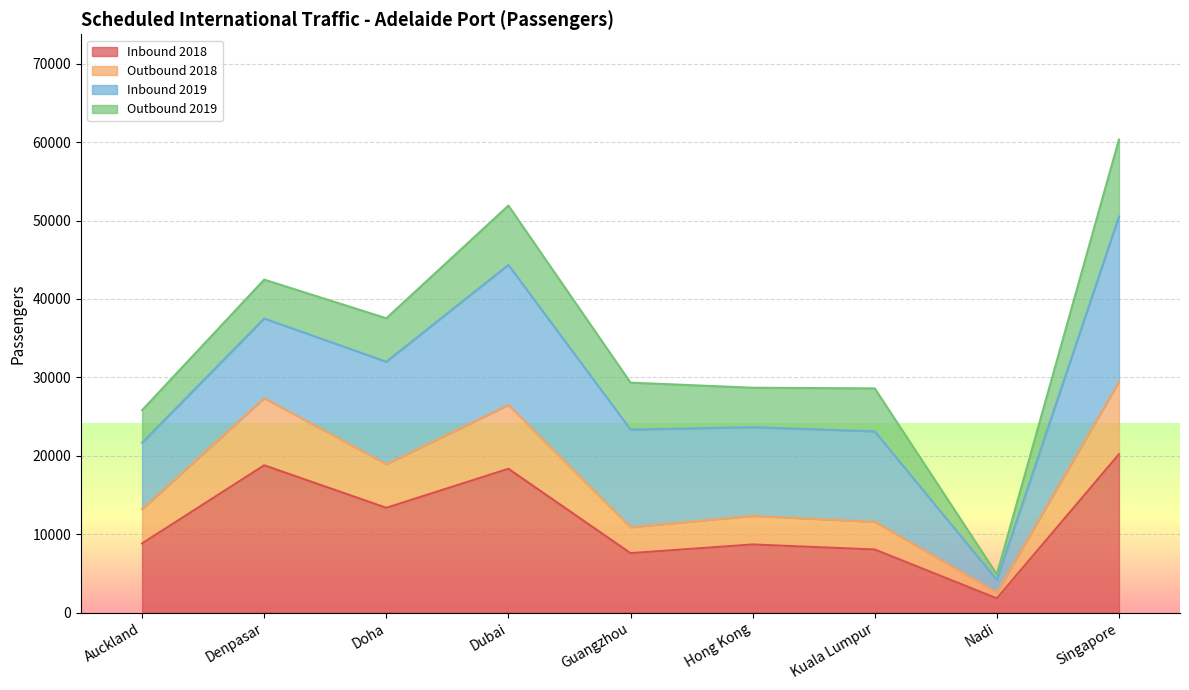

True or false: Inbound 2018 has a value of 26787 at Denpasar.

False